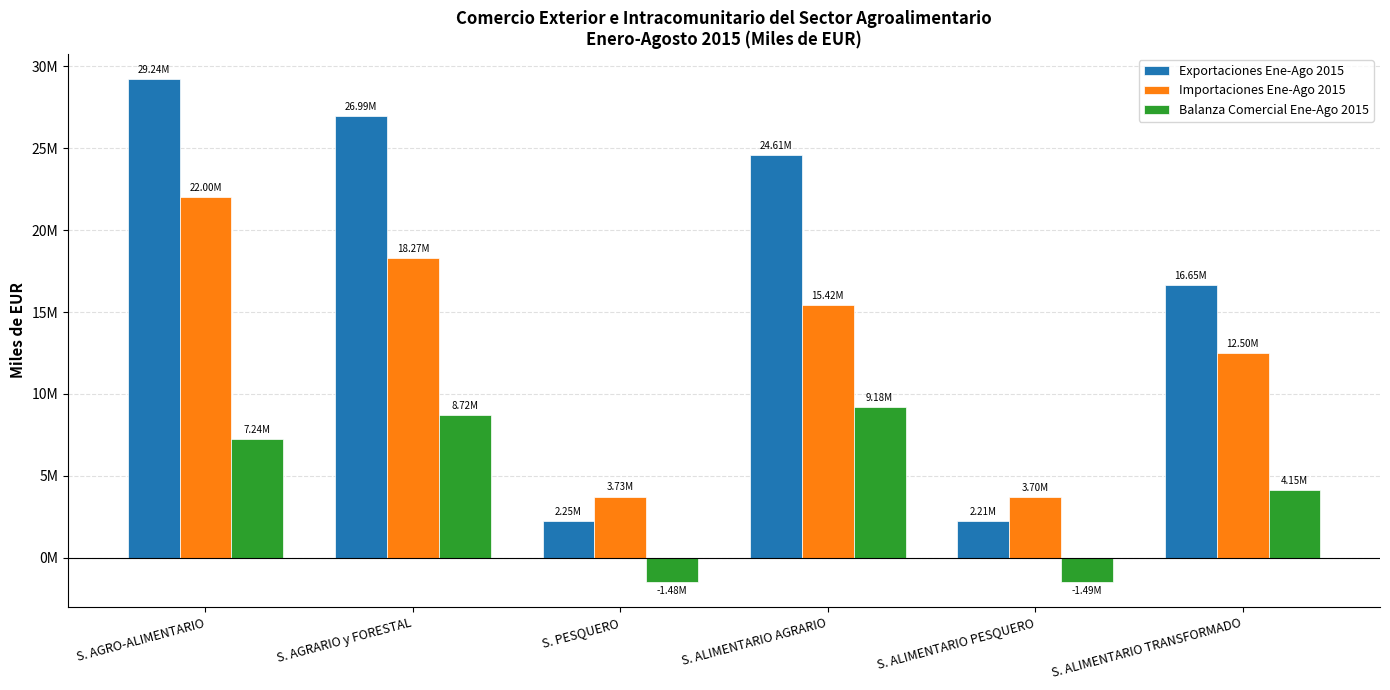

Which series changed the most between S. AGRARIO y FORESTAL and S. ALIMENTARIO PESQUERO?

Exportaciones Ene-Ago 2015